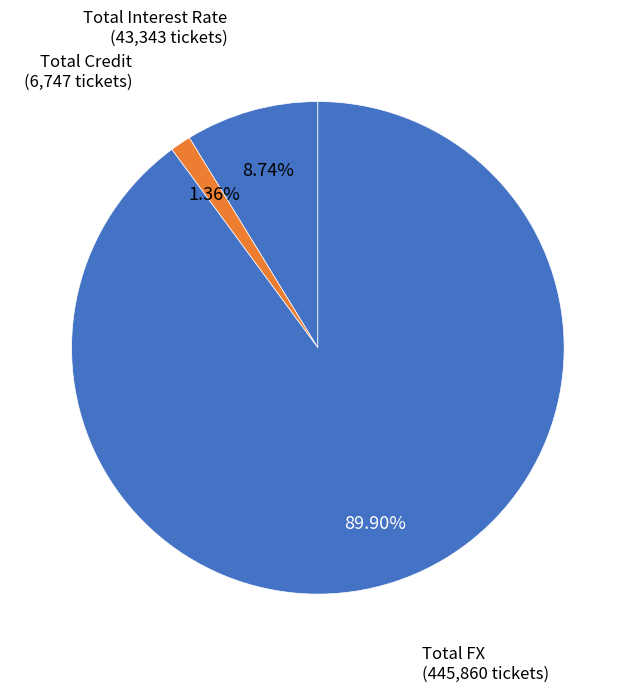

How many slices are in this pie chart?

3